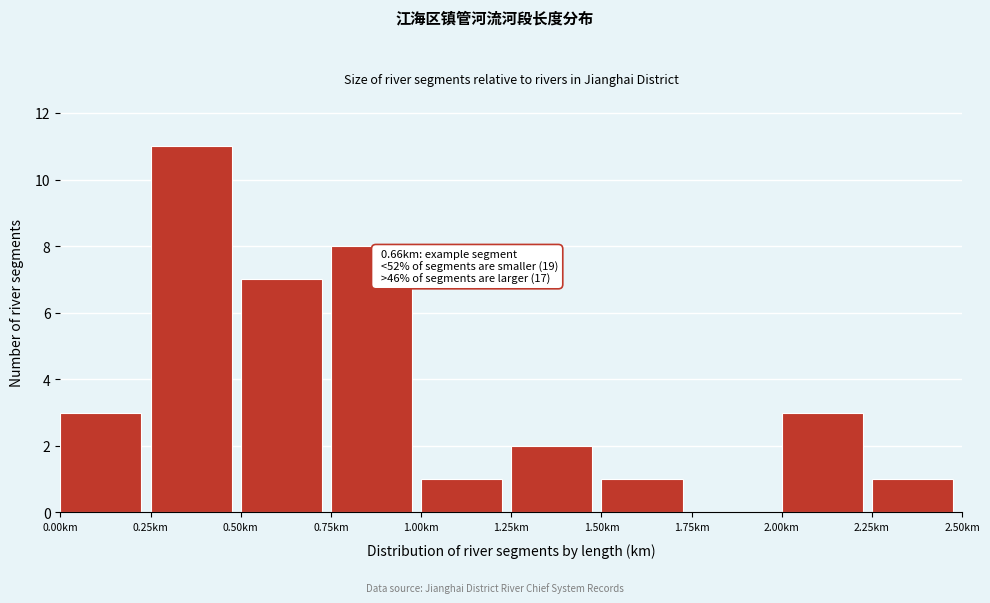

Over which range of the x-axis is the bar tallest?

0.25 to 0.50